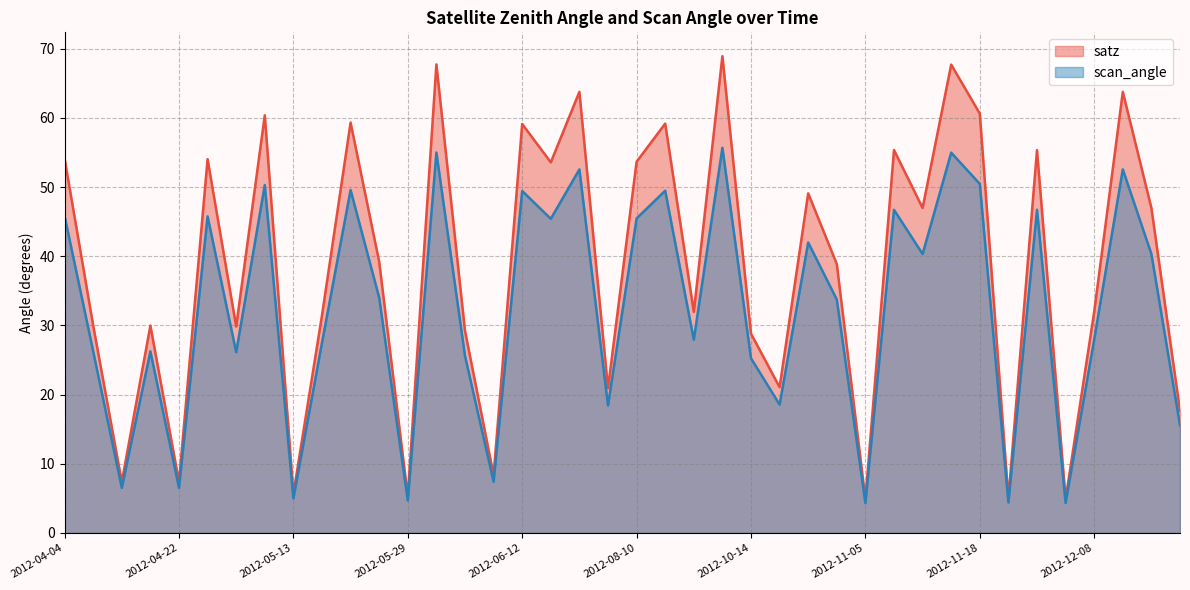

What is the label of the 20th point from the right?

2012-08-10